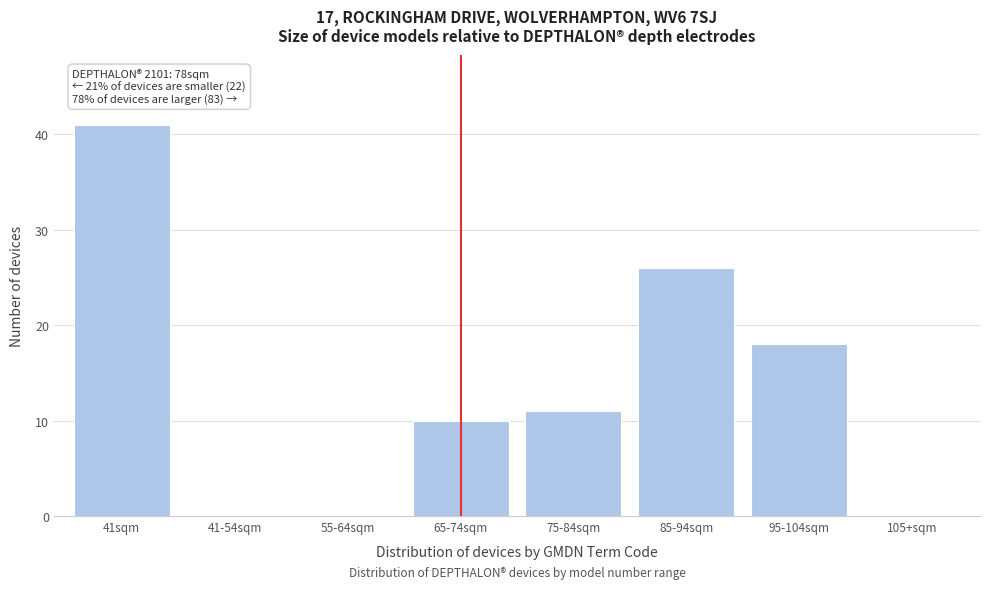

Reading left to right, transcribe all the data shown in this chart.

41sqm=41	41-54sqm=0	55-64sqm=0	65-74sqm=10	75-84sqm=11	85-94sqm=26	95-104sqm=18	105+sqm=0